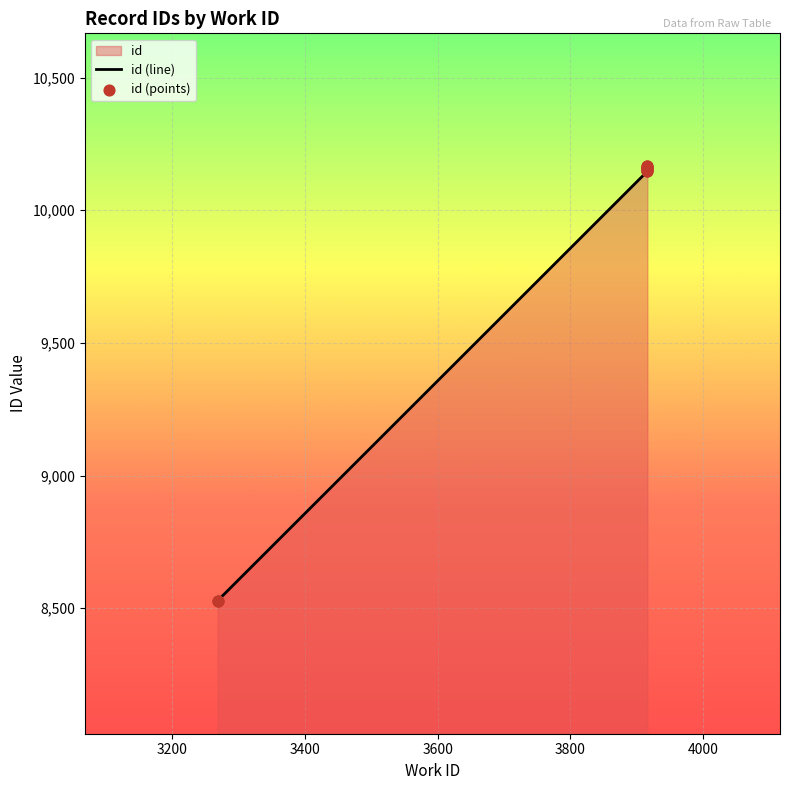

Which series reaches the minimum Y coordinate?

id (line)